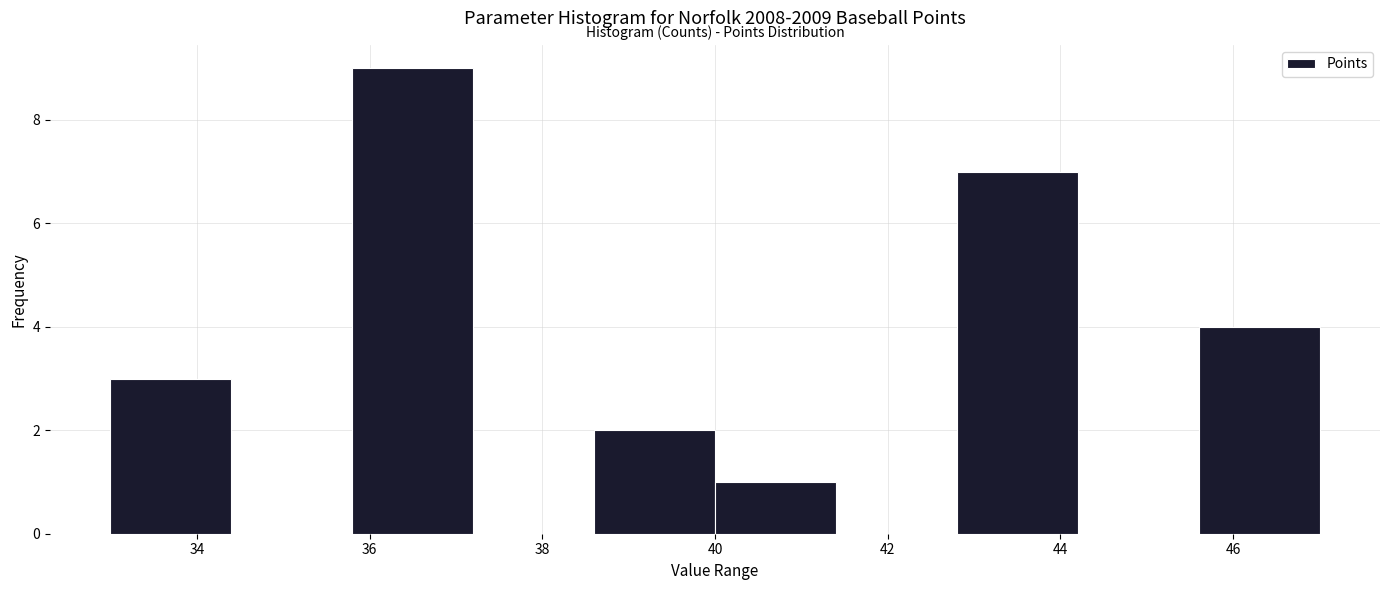

How tall is the bar that spans 45.6 to 47.0 on the x-axis? The values are not printed on the chart, so give them approximately, as read against the axis.

4